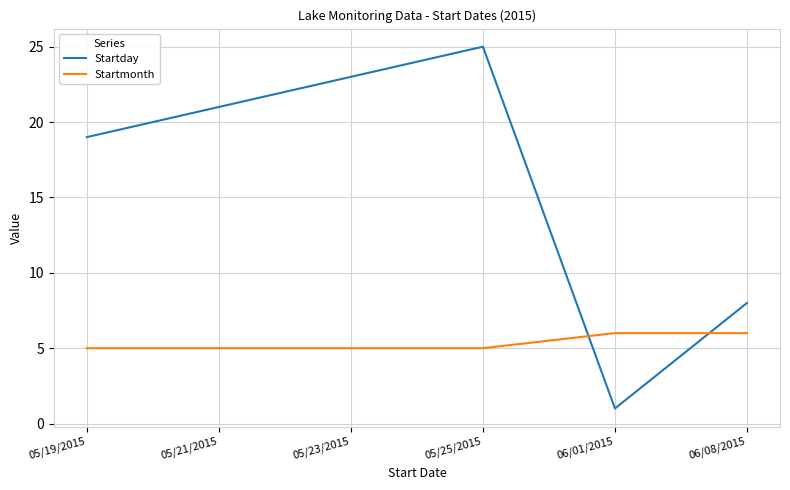

Which series has the widest spread of values?

Startday